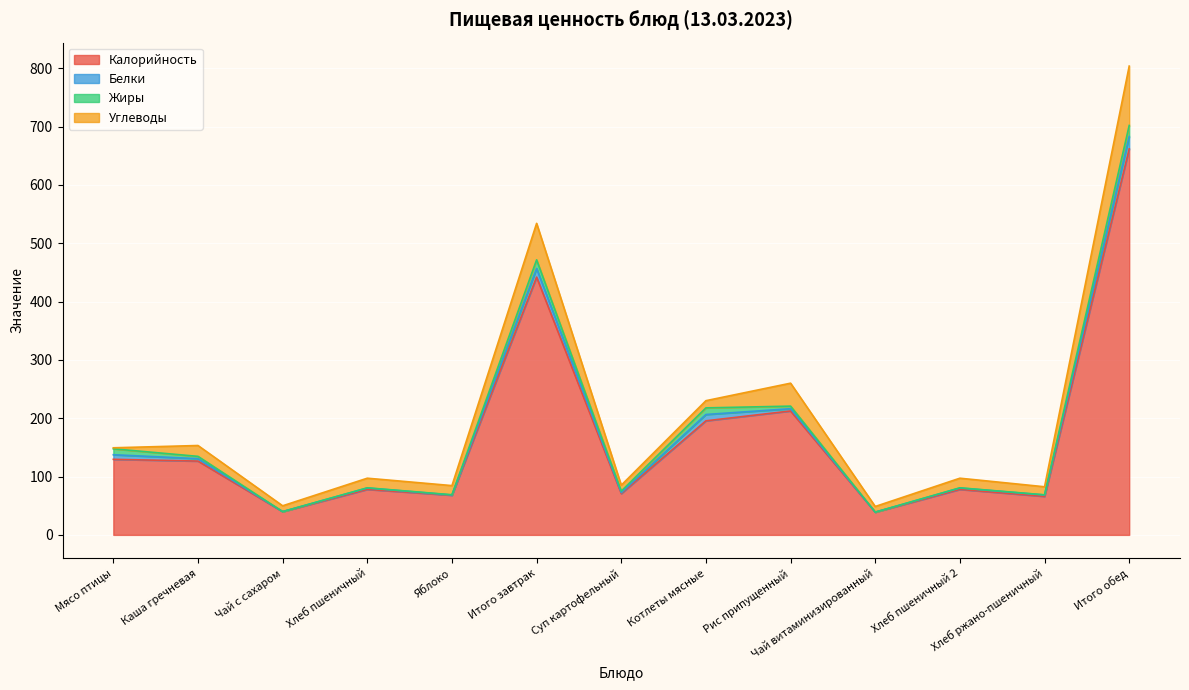

What position from the right is Хлеб ржано-пшеничный?

2